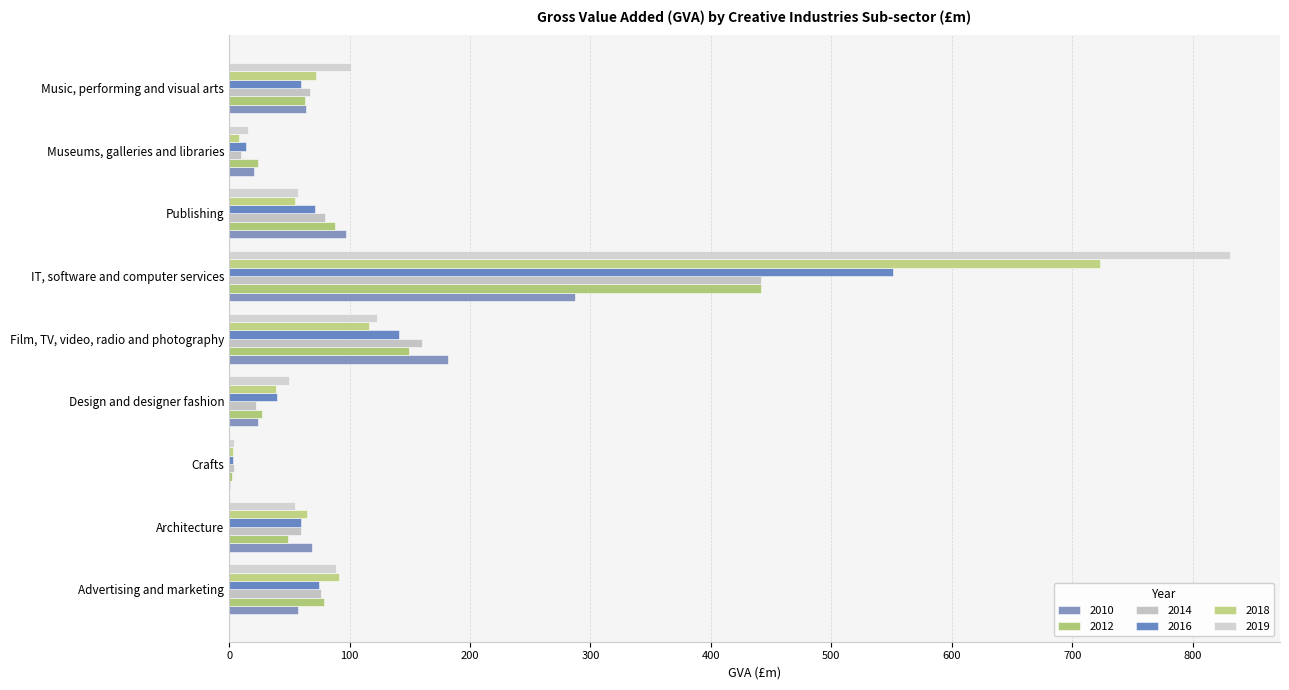

Count the number of data series in this chart.

6